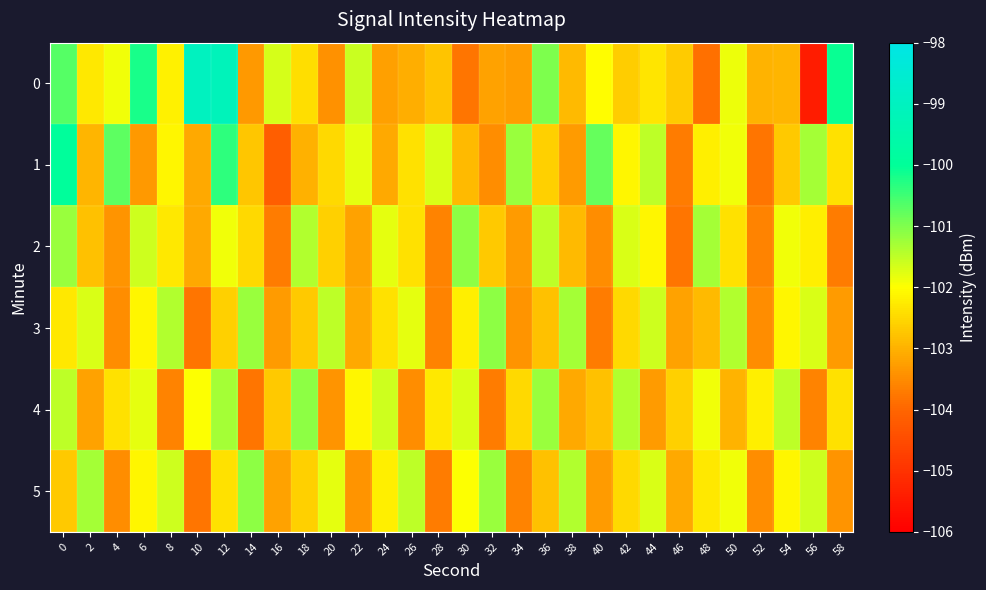

Which has a higher value, 56 or 32?

32